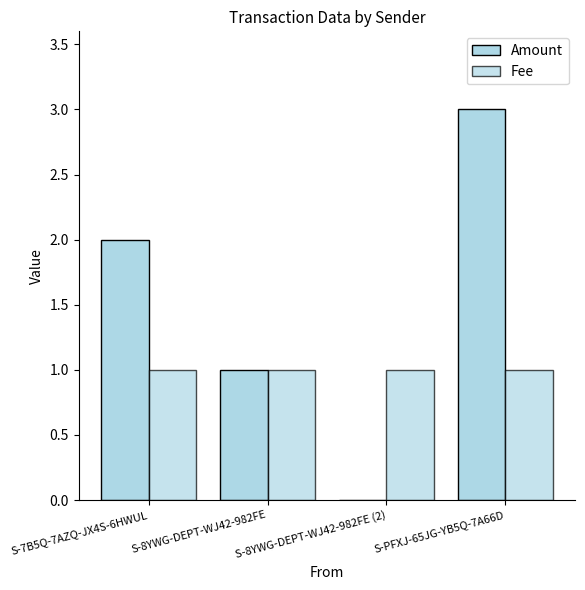

Which series changed the most between S-7B5Q-7AZQ-JX4S-6HWUL and S-8YWG-DEPT-WJ42-982FE (2)?

Amount